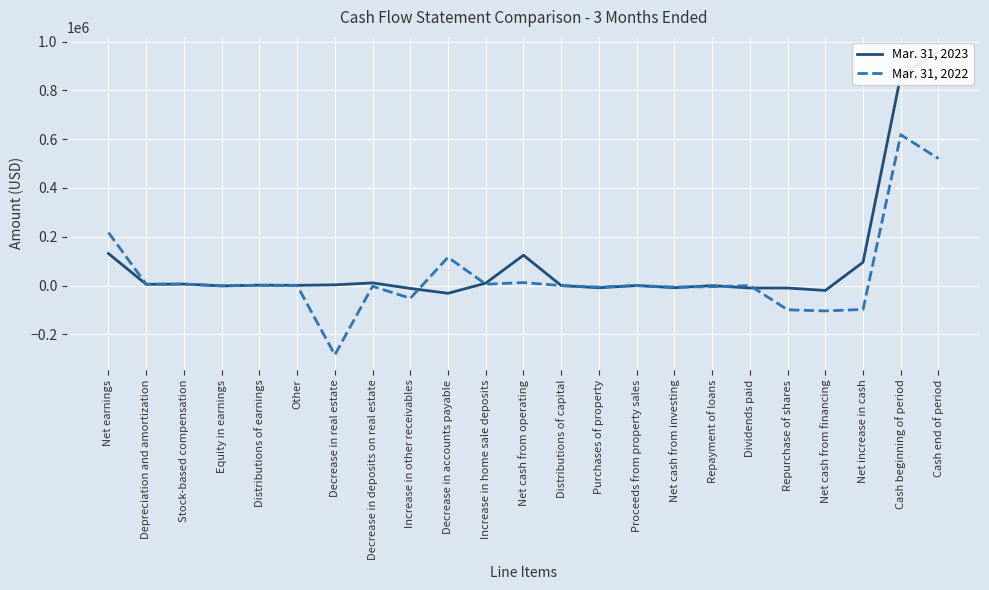

What is the difference between the Mar. 31, 2022 values at Other and Decrease in accounts payable?

115719